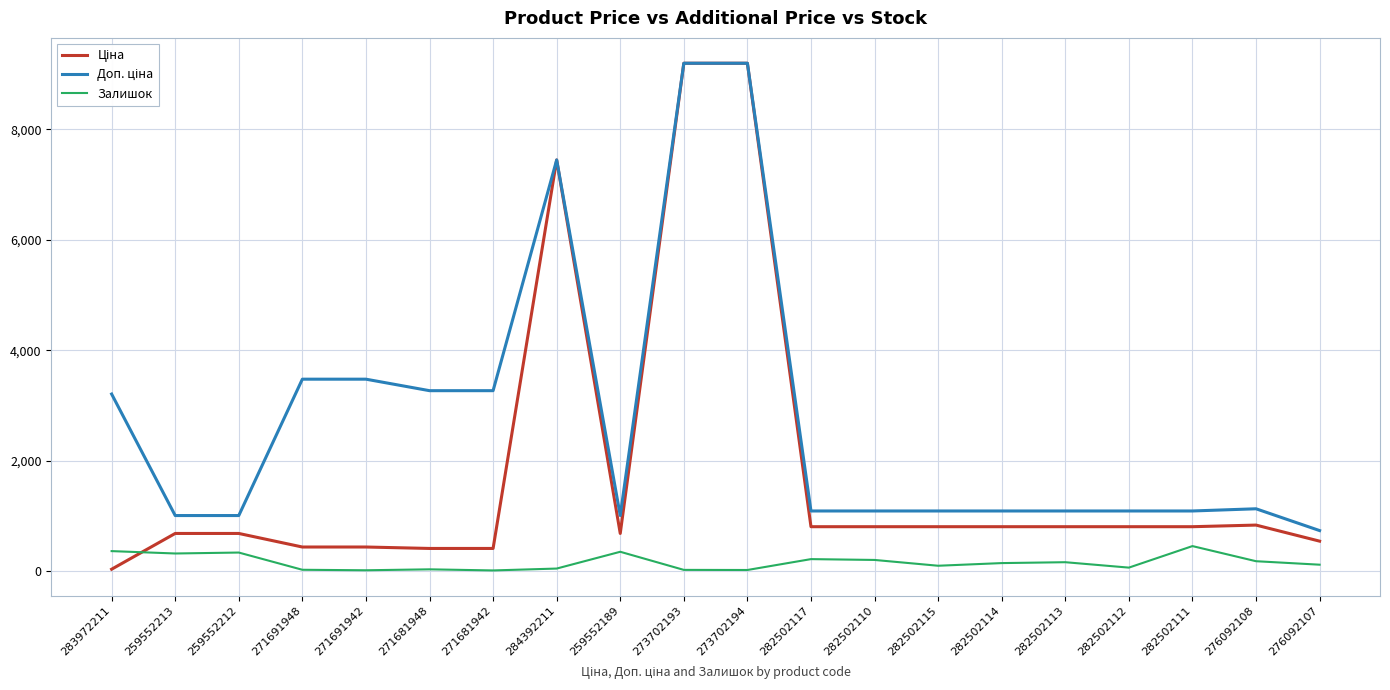

What is the difference between the maximum and minimum values in the Залишок series?

441.0